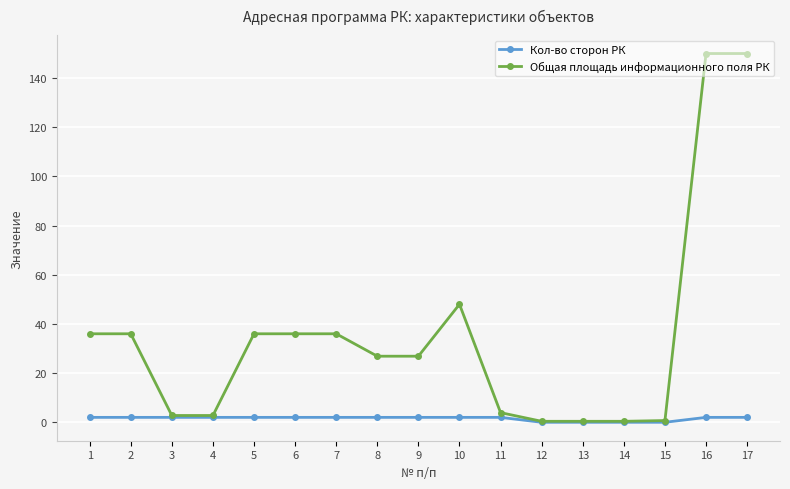

What is the difference between the second highest and minimum values in the Общая площадь информационного поля РК series?

149.6